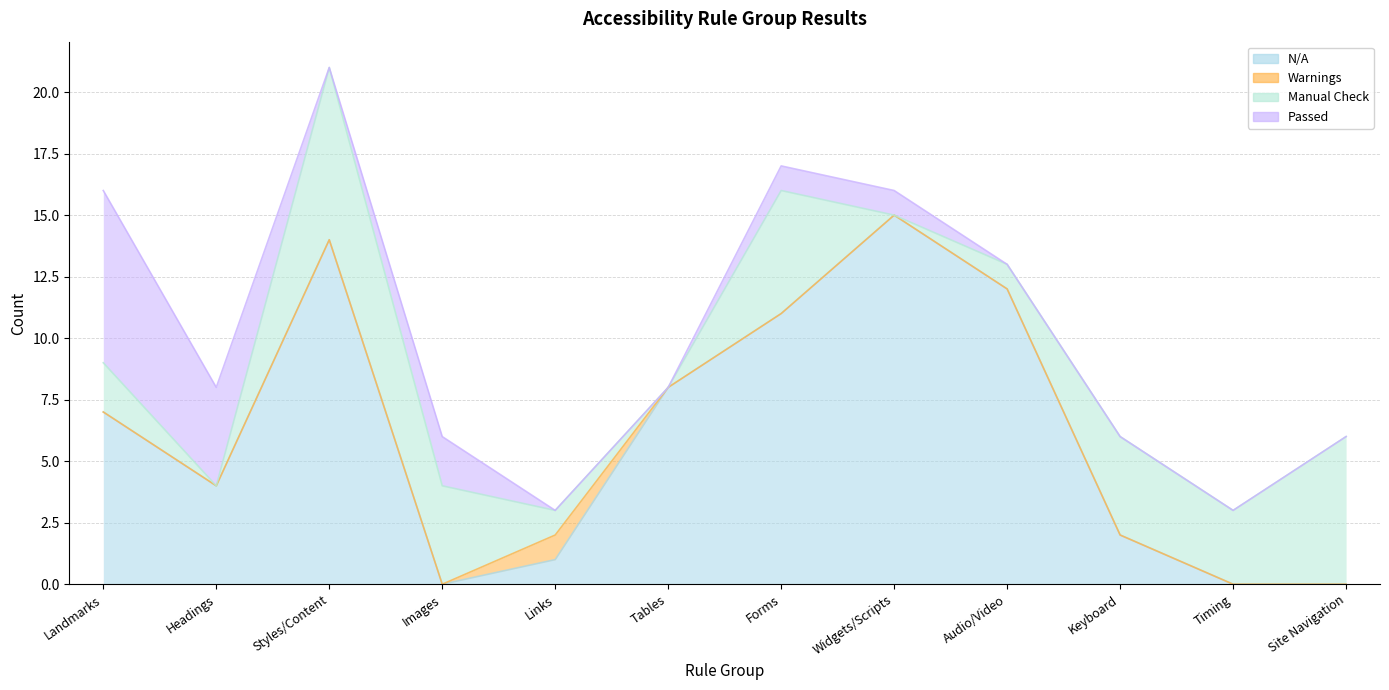

At which category is the sum across all series the highest?

Styles/Content